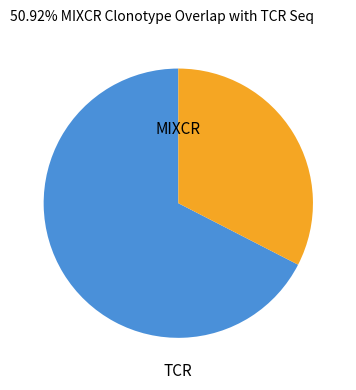

Is there any slice that represents more than half of the pie?

Yes